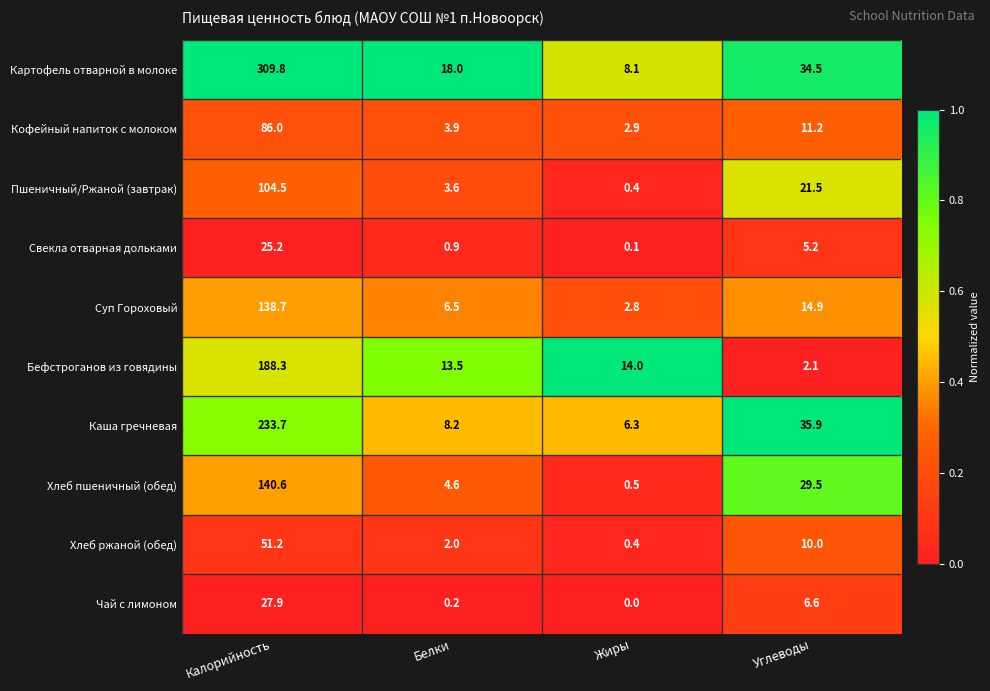

What is the sum of all Суп Гороховый values?

162.9